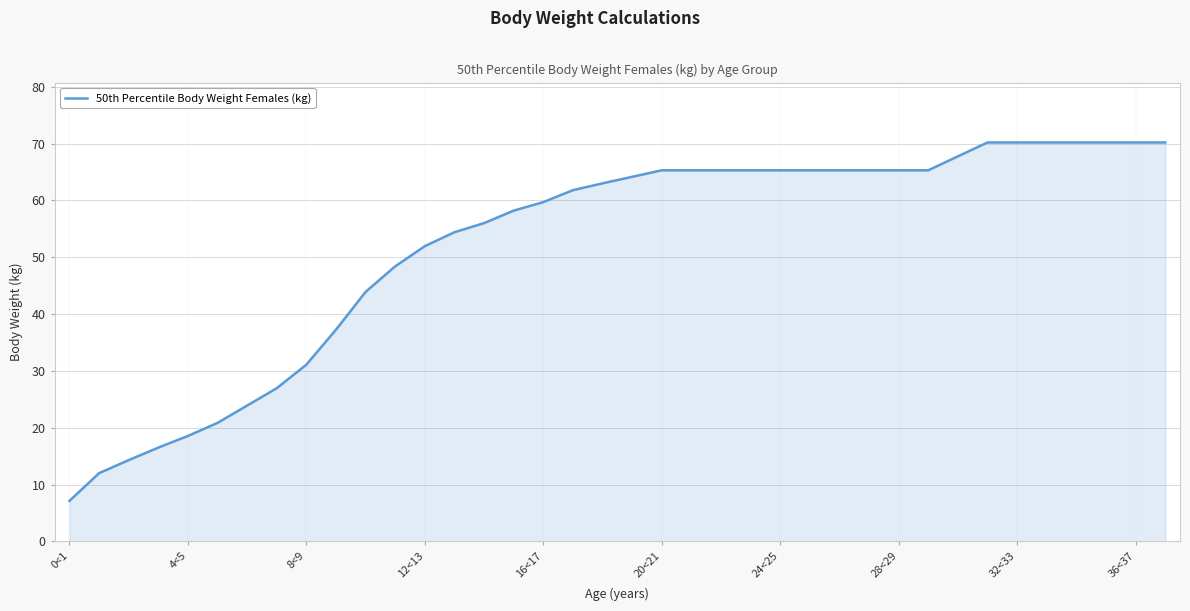

What is the maximum value shown in the chart?

70.2